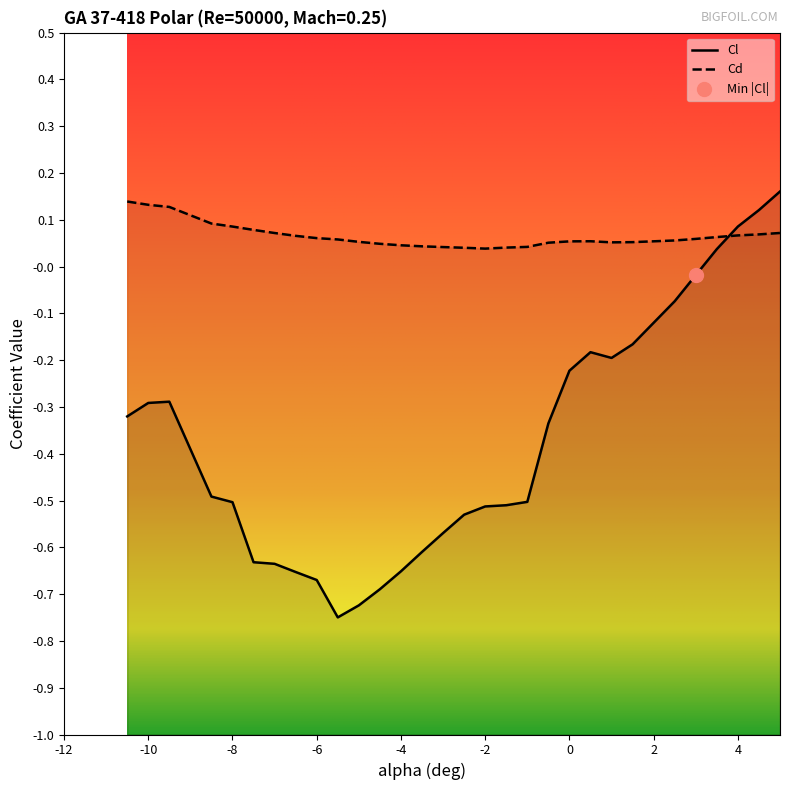

How many times do Cl and Cd cross each other?

1